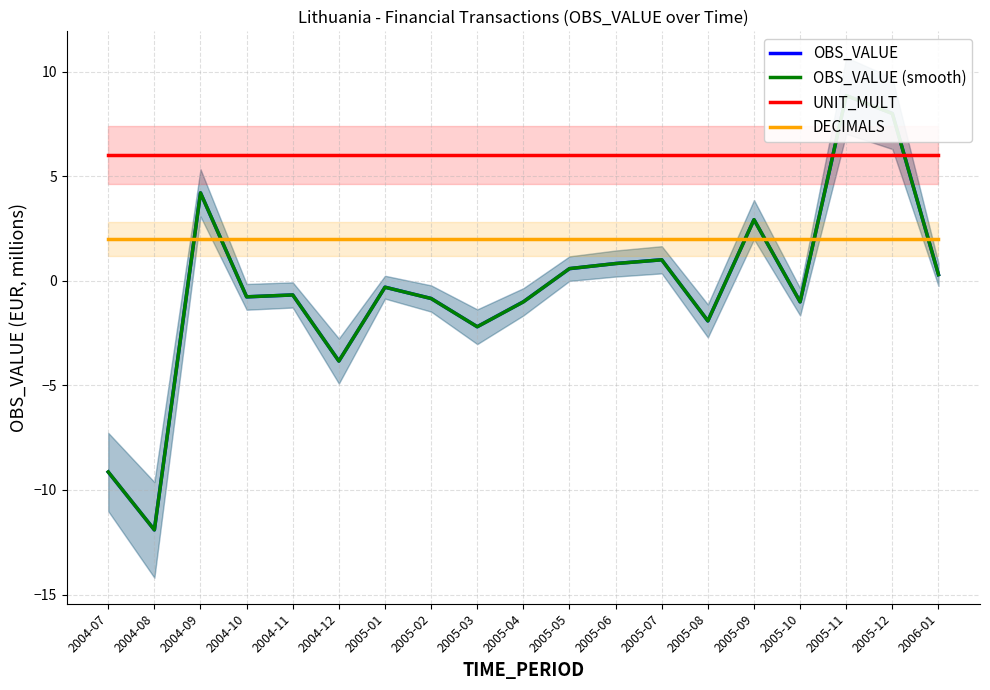

Is it true that DECIMALS equals 3.1 at 2005-01?

False